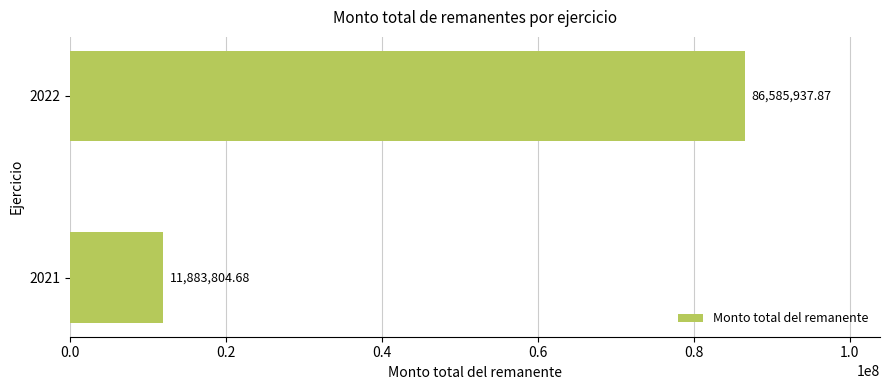

How many bars are there in total?

2